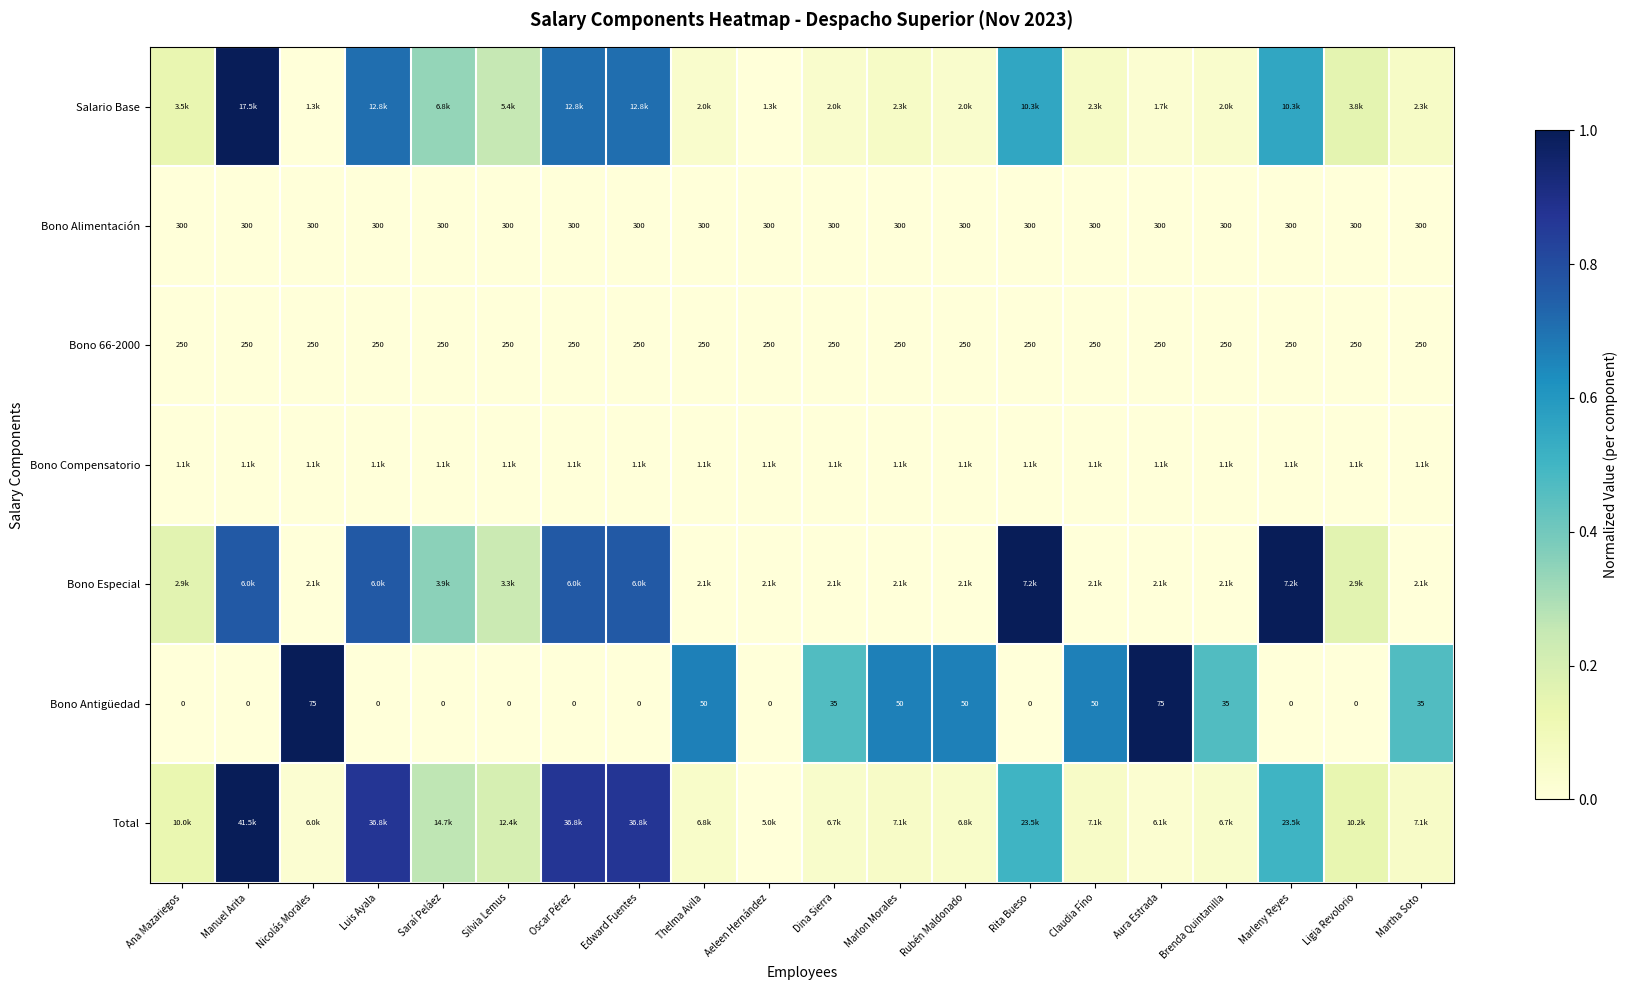

At how many categories does at least one series exceed 0?

19